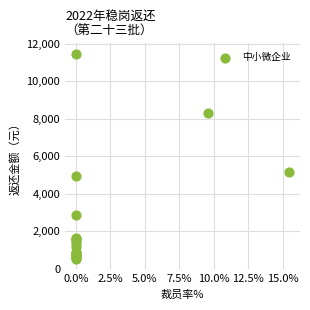

What Y value in the scatter plot is closest to 5993?

5149.6